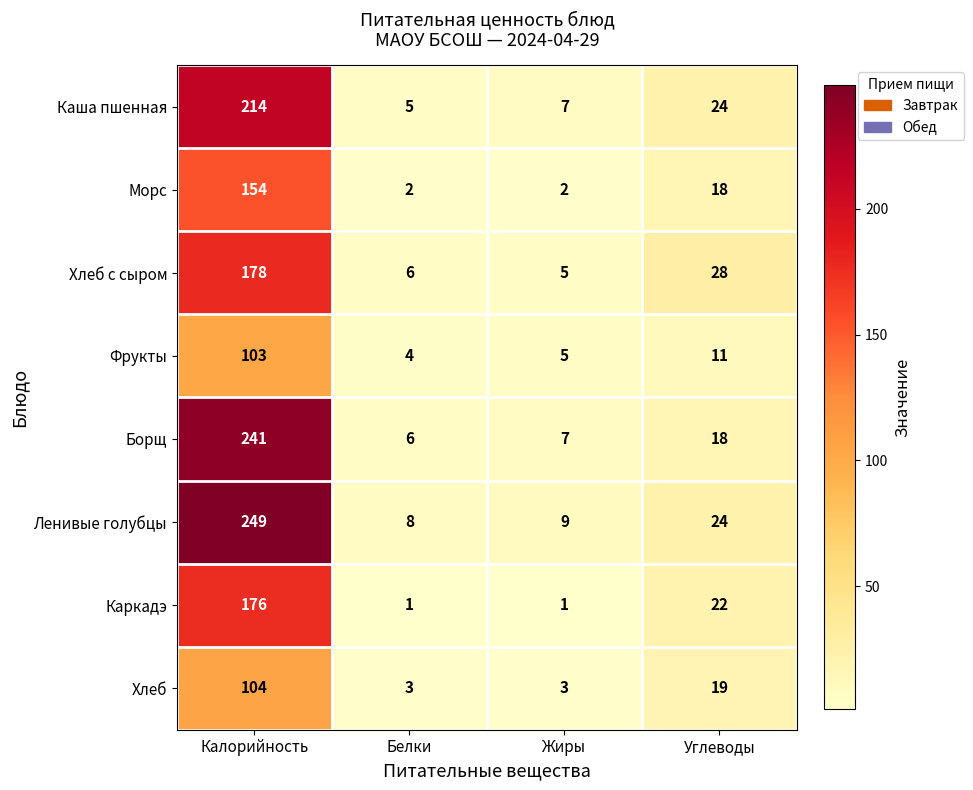

At Калорийность, list the series in order from largest to smallest.

Ленивые голубцы, Борщ, Каша пшенная, Хлеб с сыром, Каркадэ, Морс, Хлеб, Фрукты